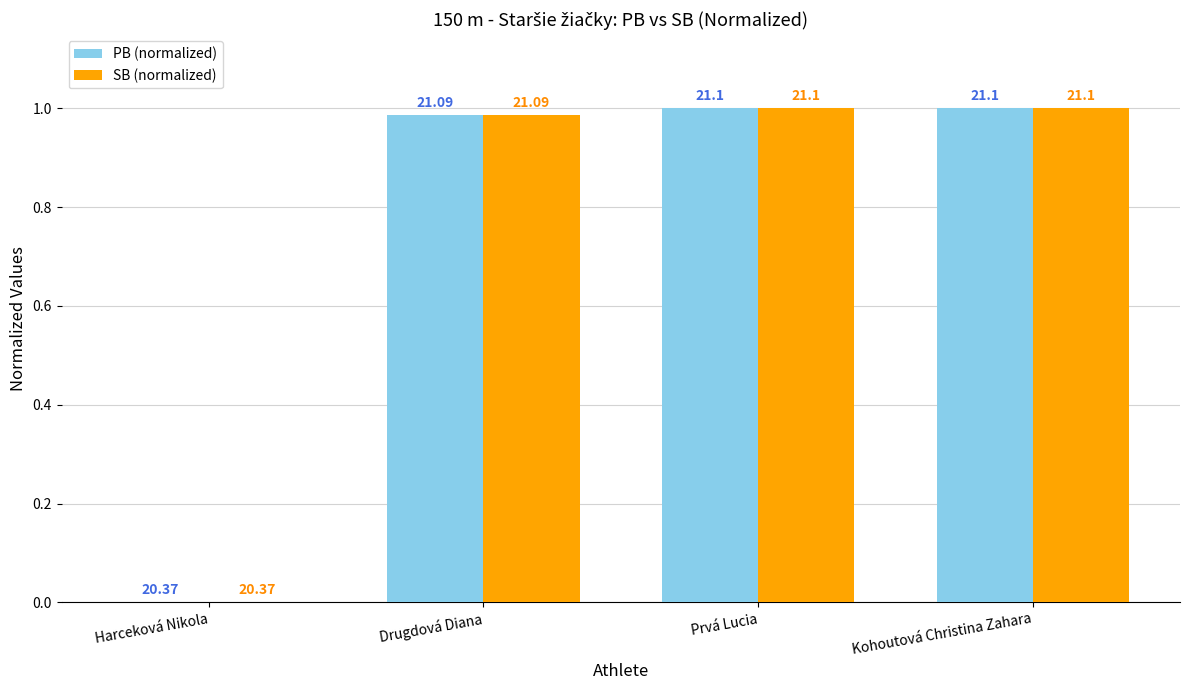

What are all the series names shown in the legend?

PB (normalized), SB (normalized)